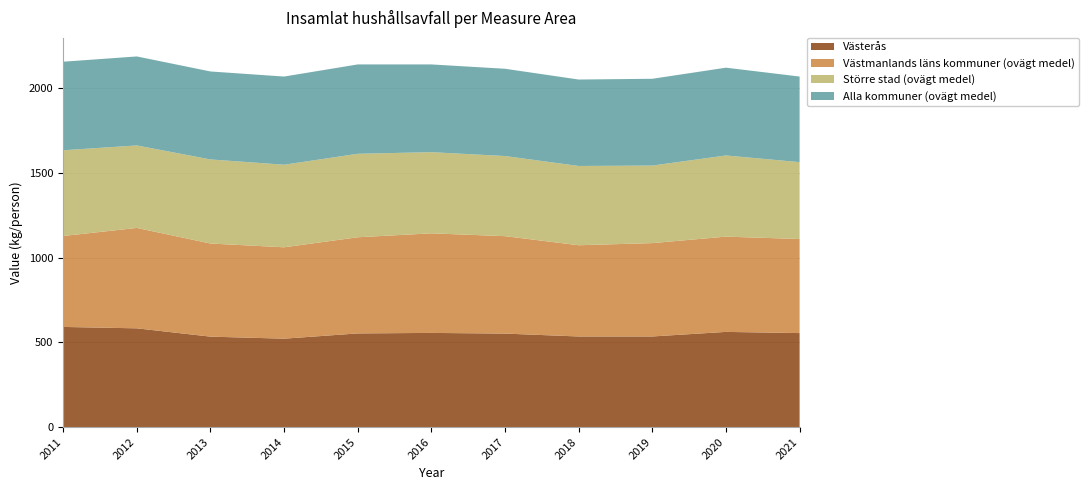

Reading left to right, extract all data points from this chart.

Västerås: 2011=591.3	2012=583.0	2013=534.0	2014=522.0	2015=553.0	2016=556.0	2017=552.0	2018=535.0	2019=535.0	2020=562.0	2021=555.0
Västmanlands läns kommuner (ovägt medel): 2011=536.5	2012=592.3	2013=549.4	2014=539.1	2015=567.3	2016=587.4	2017=574.8	2018=538.2	2019=550.8	2020=562.0	2021=555.0
Större stad (ovägt medel): 2011=505.8	2012=486.7	2013=496.1	2014=487.1	2015=492.5	2016=479.1	2017=472.8	2018=467.7	2019=457.5	2020=478.9	2021=453.5
Alla kommuner (ovägt medel): 2011=522.5	2012=525.1	2013=519.1	2014=520.3	2015=527.3	2016=517.6	2017=514.9	2018=510.0	2019=512.0	2020=518.0	2021=505.0